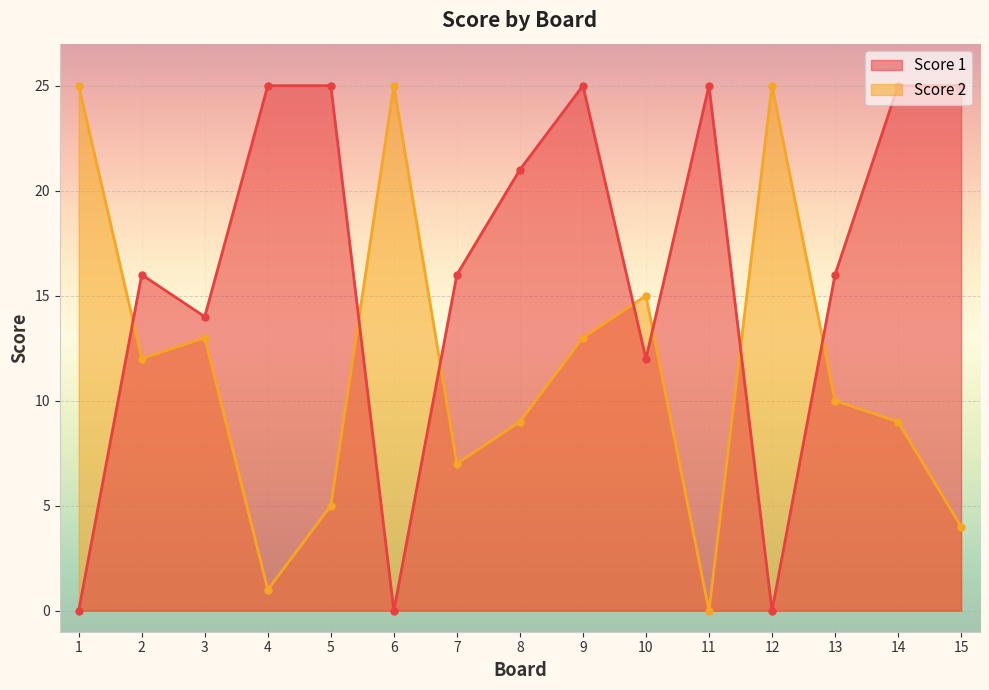

What is the sum of the Score 1 values at 11 and 9?

50